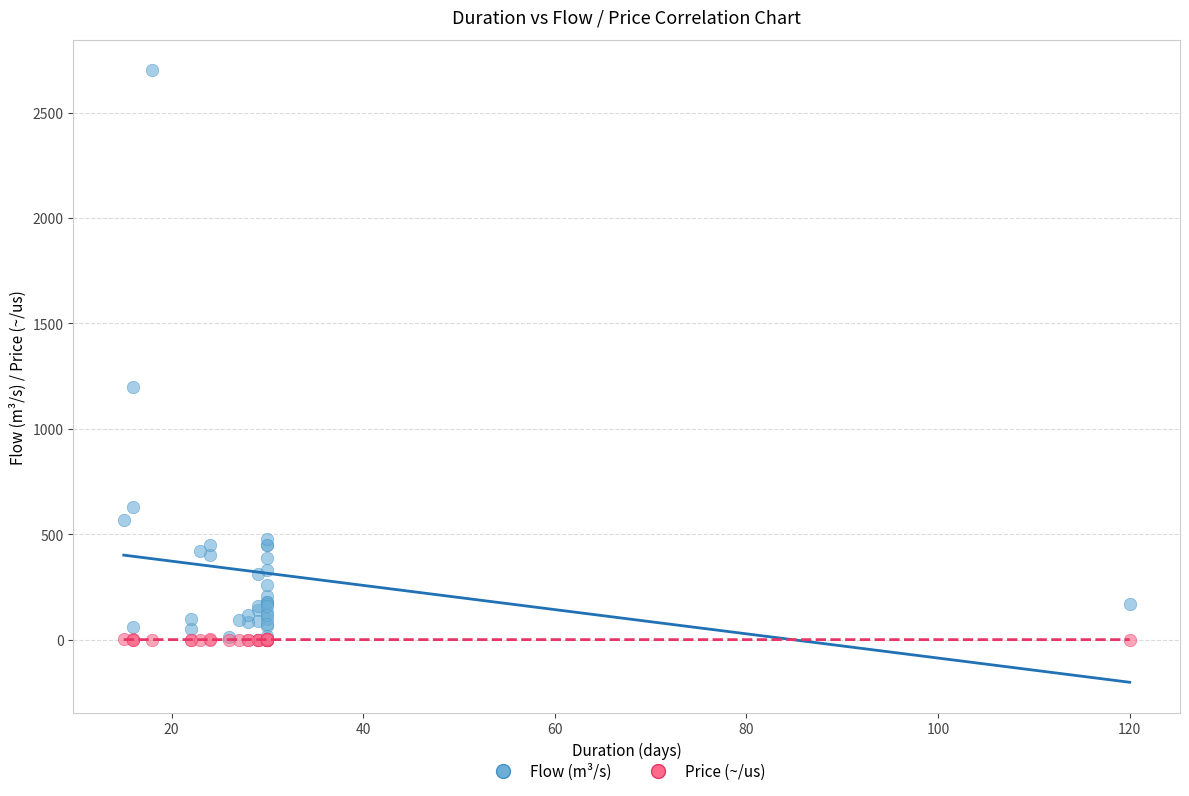

Across all series, what Y value is closest to 1350?

1200.0